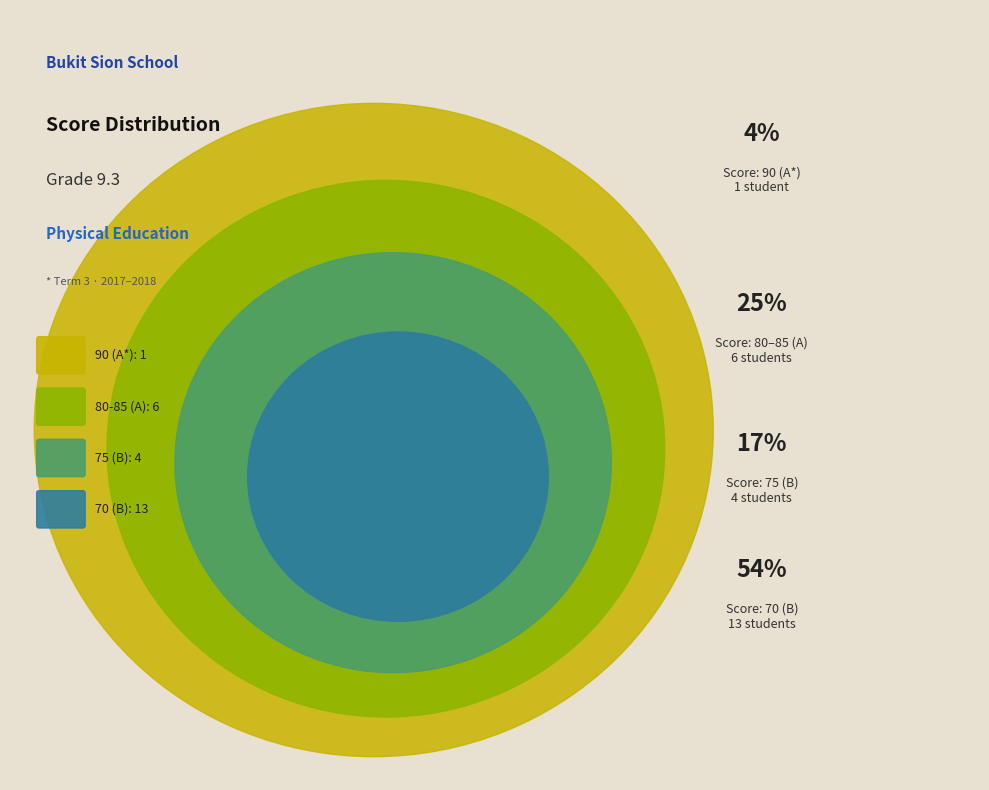

To the nearest percent, what portion does A* represent?

4%